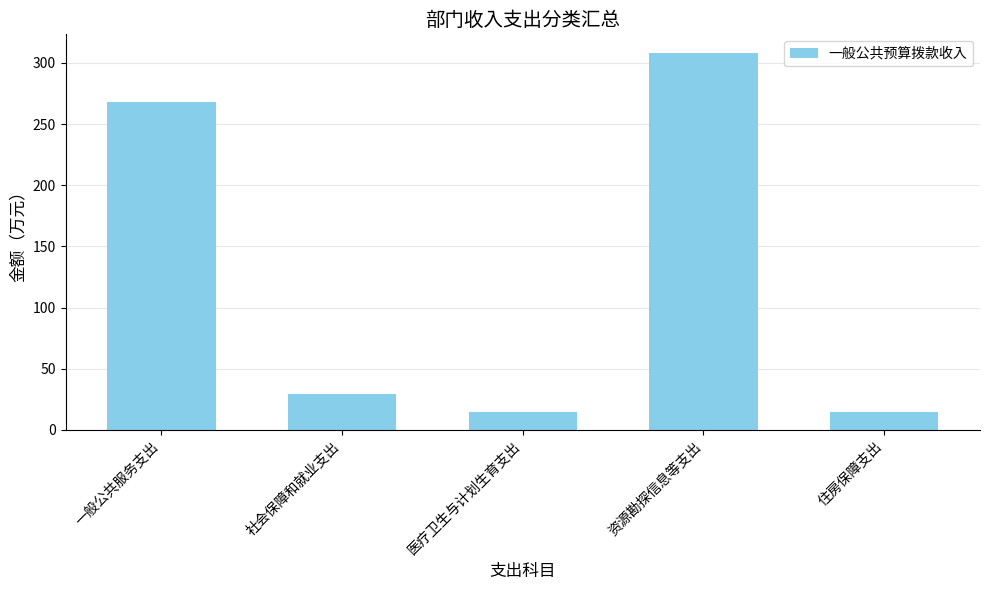

How many bars are there in total?

5